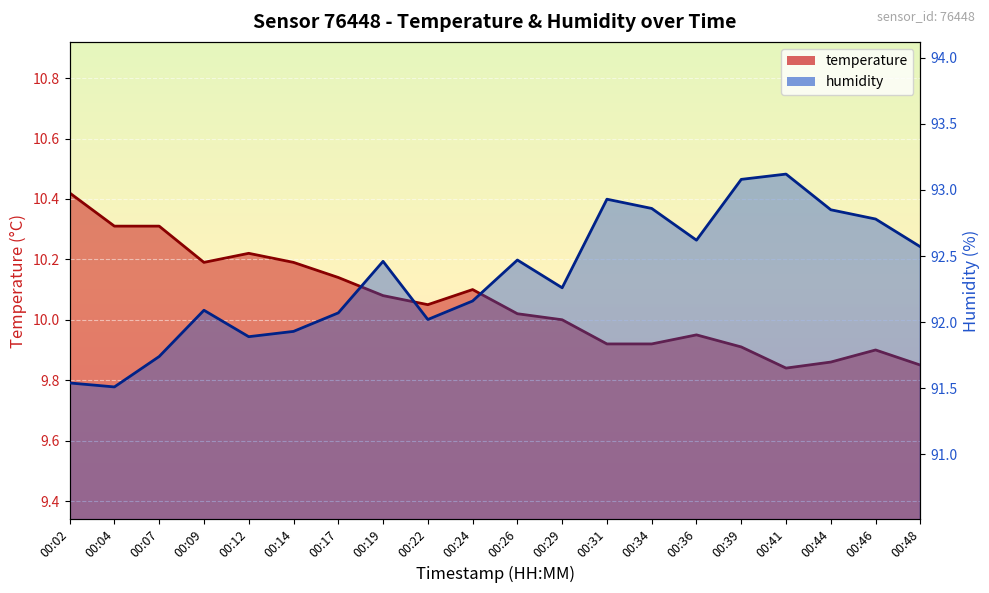

Is it true that humidity equals 28.4 at 00:48?

False